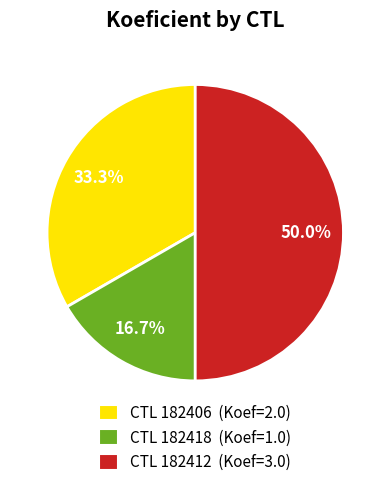

How many segments does this pie chart have?

3